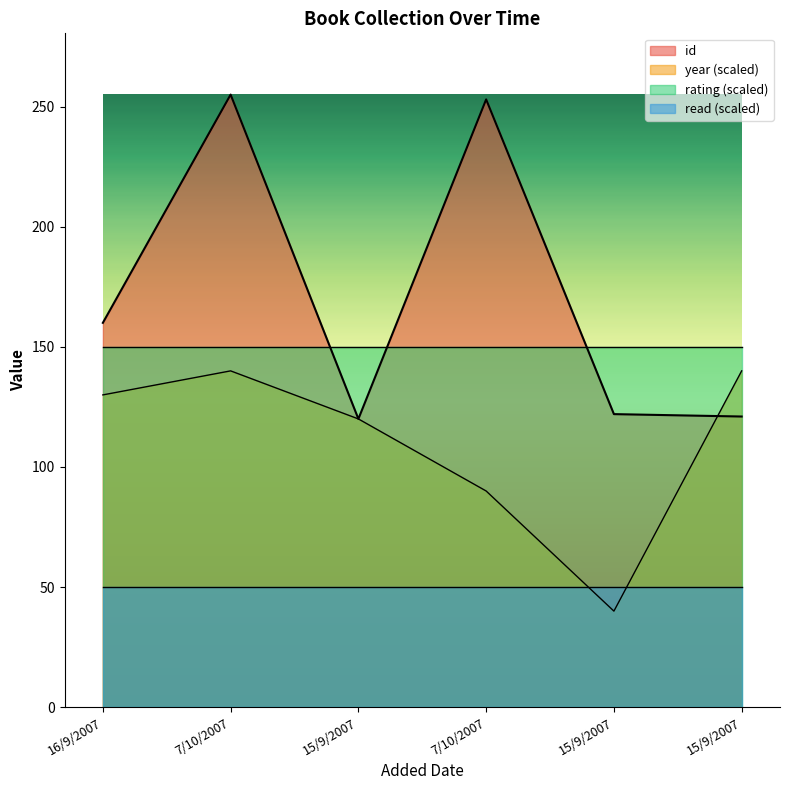

Between 7/10/2007 and 15/9/2007, which series saw the biggest shift?

id